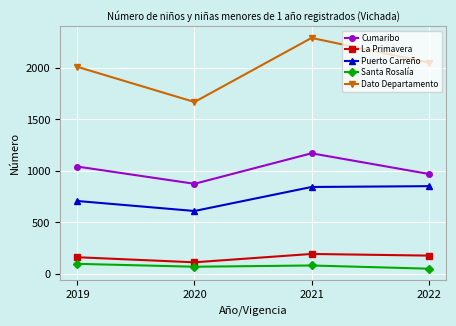

At how many categories does at least one series exceed 778?

4